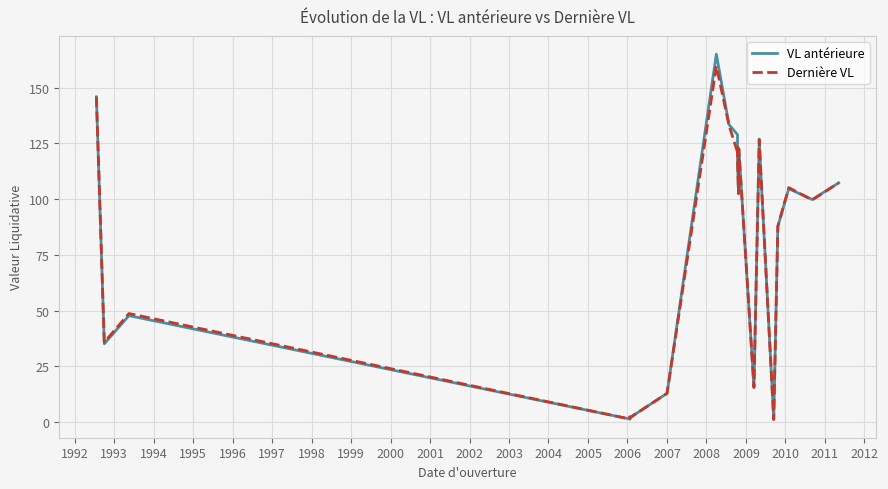

What are all the series names shown in the legend?

VL antérieure, Dernière VL